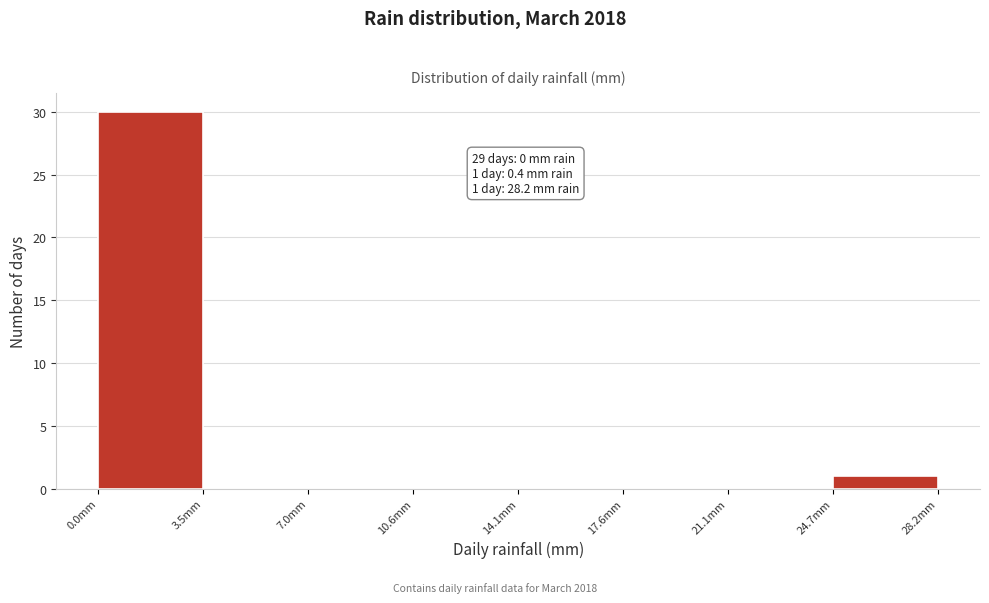

Which range on the x-axis has the tallest bar?

0.0 to 3.5